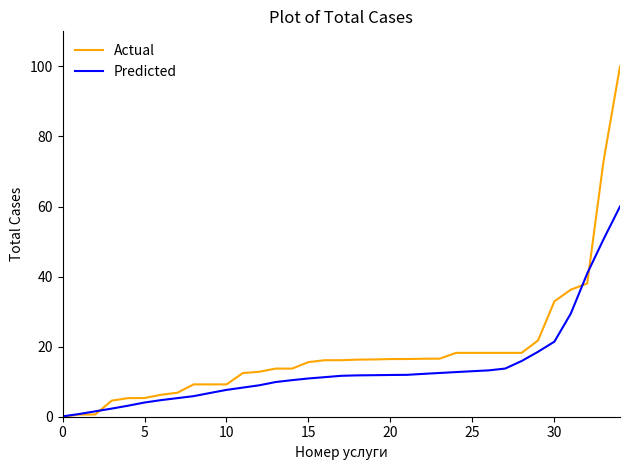

Which series has the largest range (max minus min)?

Actual